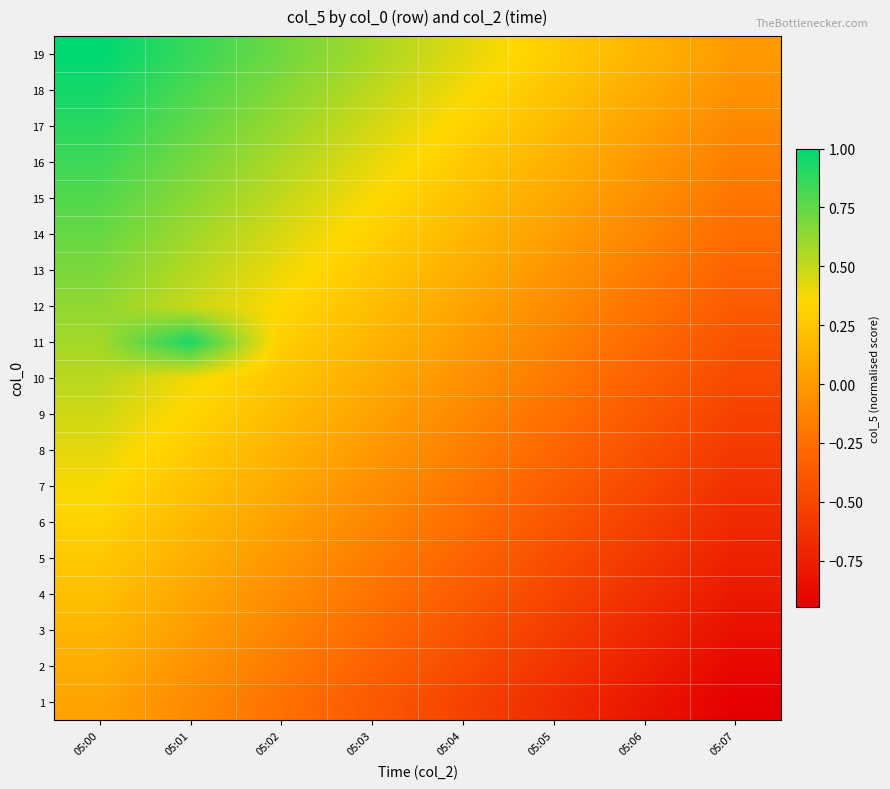

What is the difference between the highest and lowest values at 05:03?

0.9